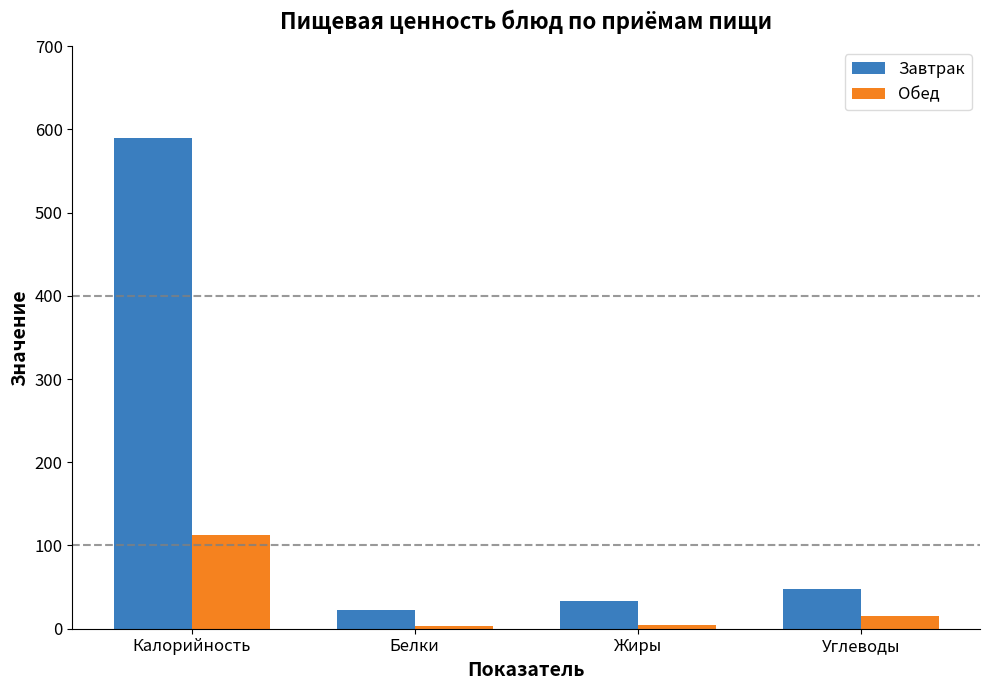

What is the value of the Завтрак bar at the 3rd from the left?

33.9